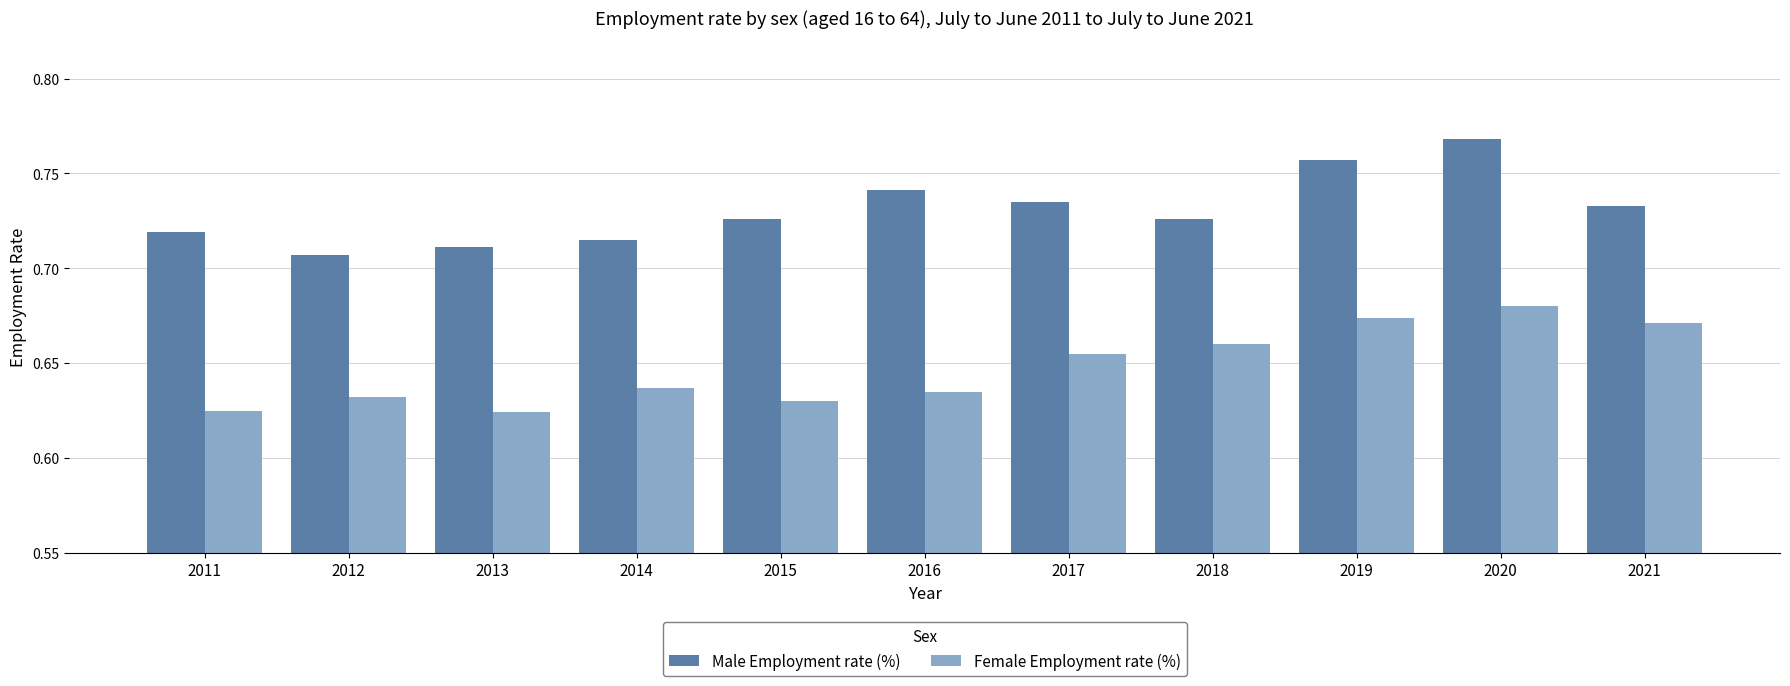

What are all the series names shown in the legend?

Male Employment rate (%), Female Employment rate (%)